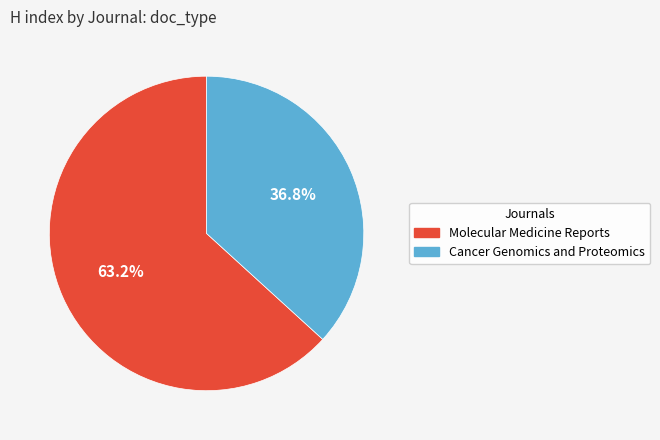

Rank the categories by value from highest to lowest.

Molecular Medicine Reports, Cancer Genomics and Proteomics